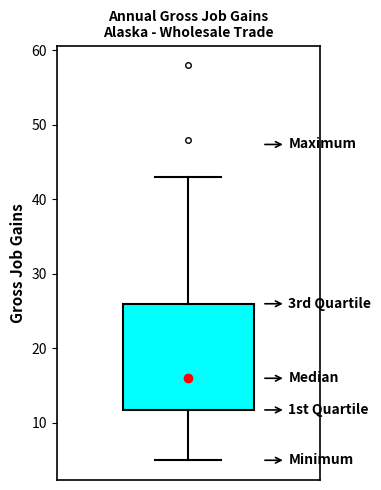

Read this box plot against the y-axis: the position of the median line, the range covered by the box, and the ends of both whiskers. The values are not printed on the chart, so give them approximately, as read against the axis.

median 16, box 12 to 26, whiskers 5 to 43